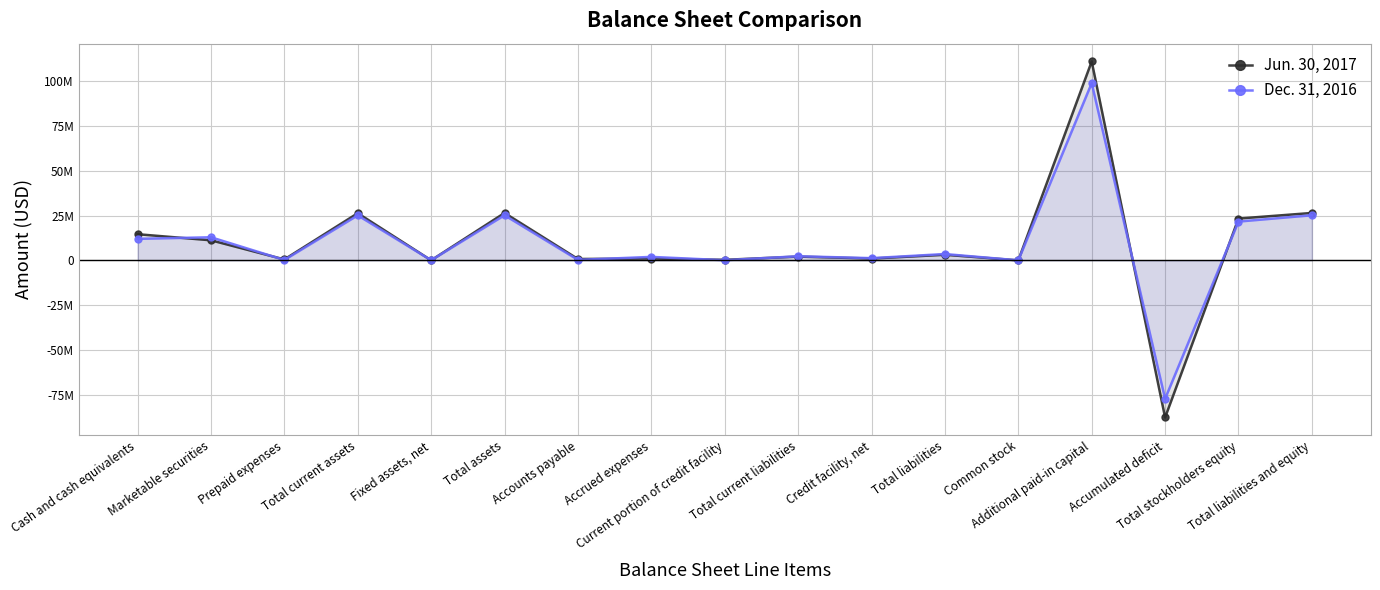

What is the sum of all Dec. 31, 2016 values?

153368831